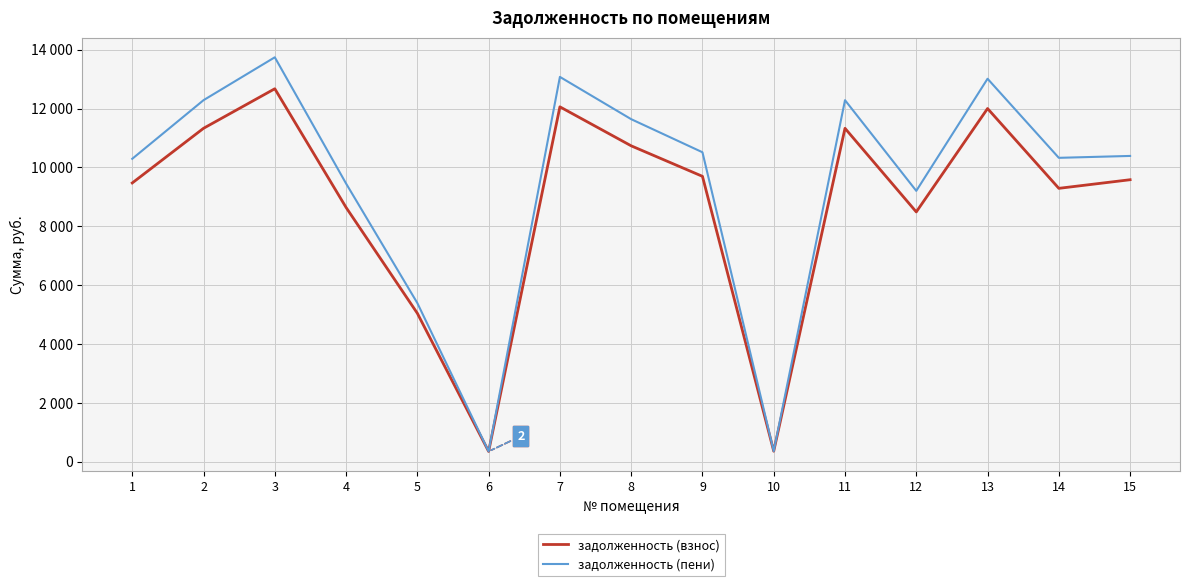

What are all the series names shown in the legend?

задолженность (взнос), задолженность (пени)